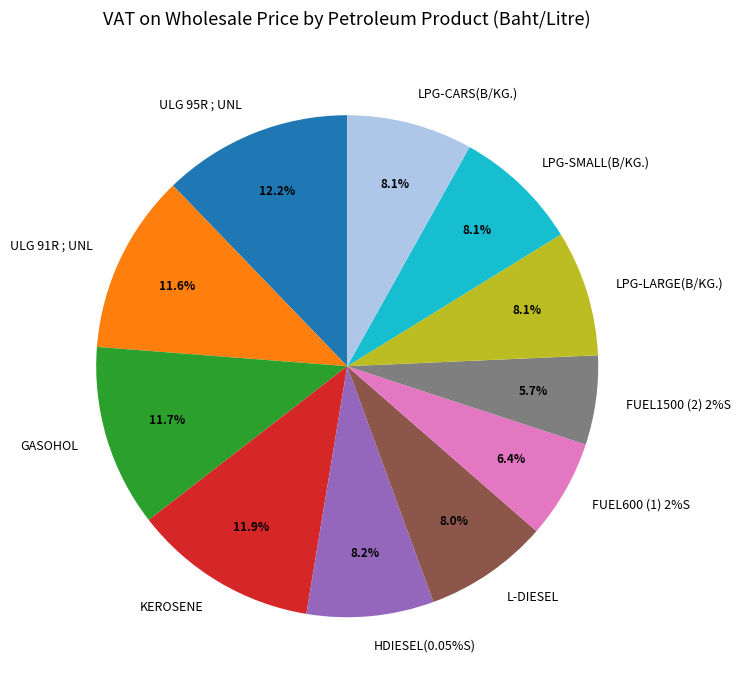

Does GASOHOL account for over 50% of the chart?

No